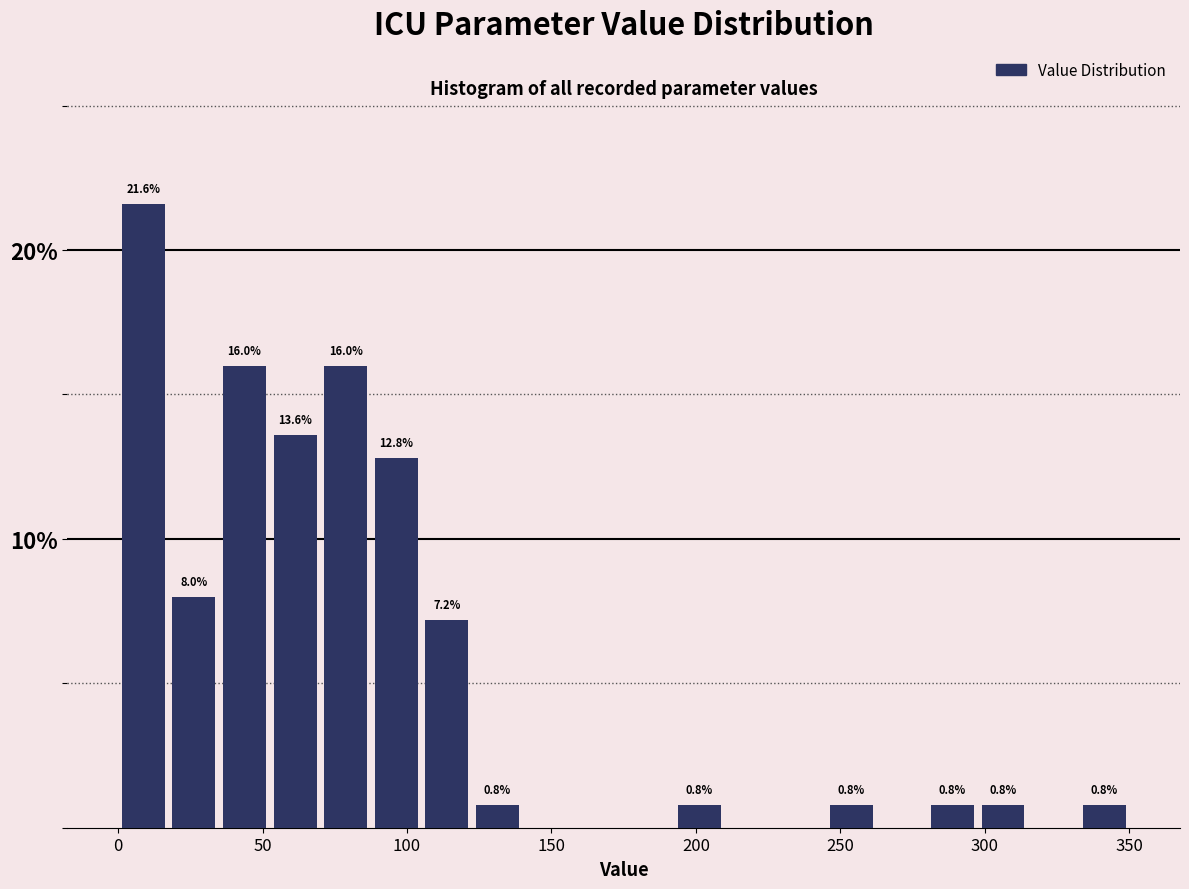

Around what value on the x-axis is the tallest bar? Give the approximate position of its centre, as read against the axis.

10